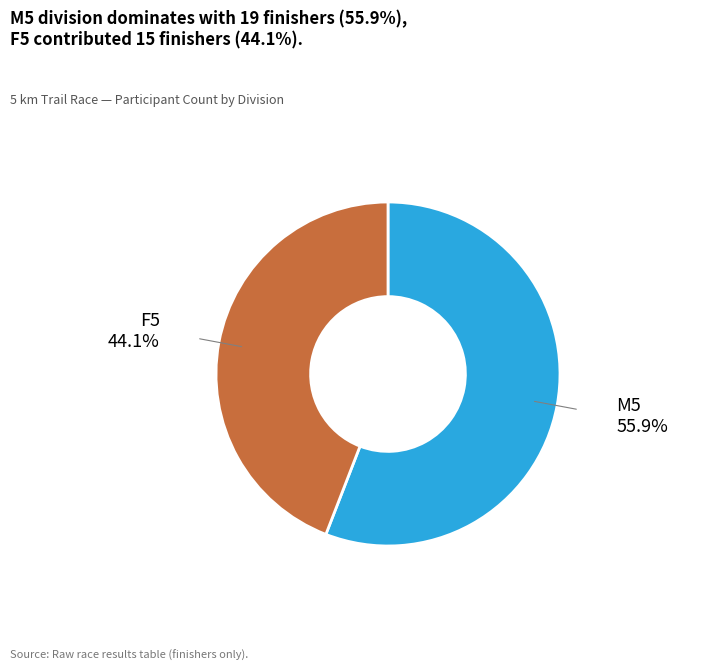

True or false: M5 accounts for 63% of the total.

False